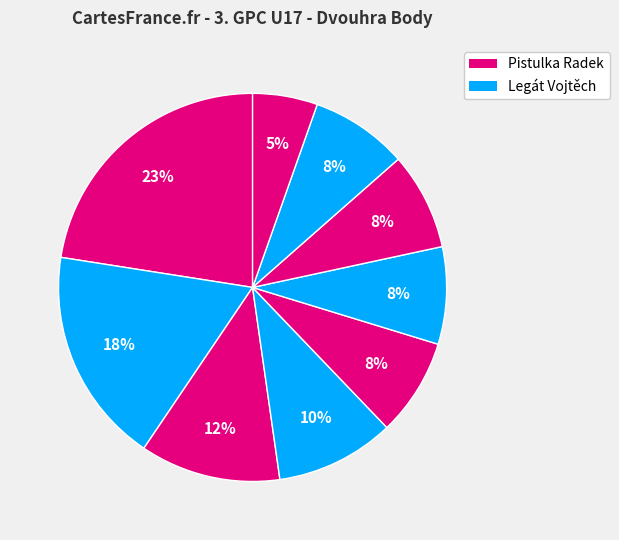

How many segments does this pie chart have?

9